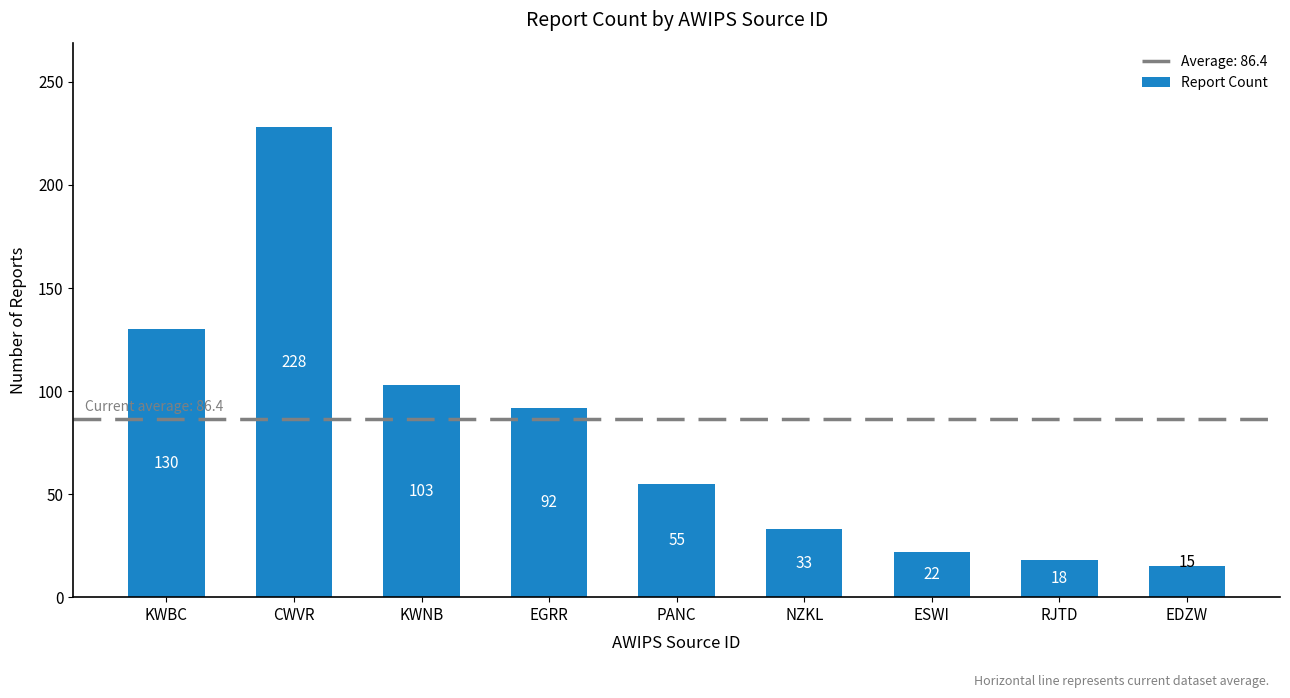

What position from the left is KWBC?

1